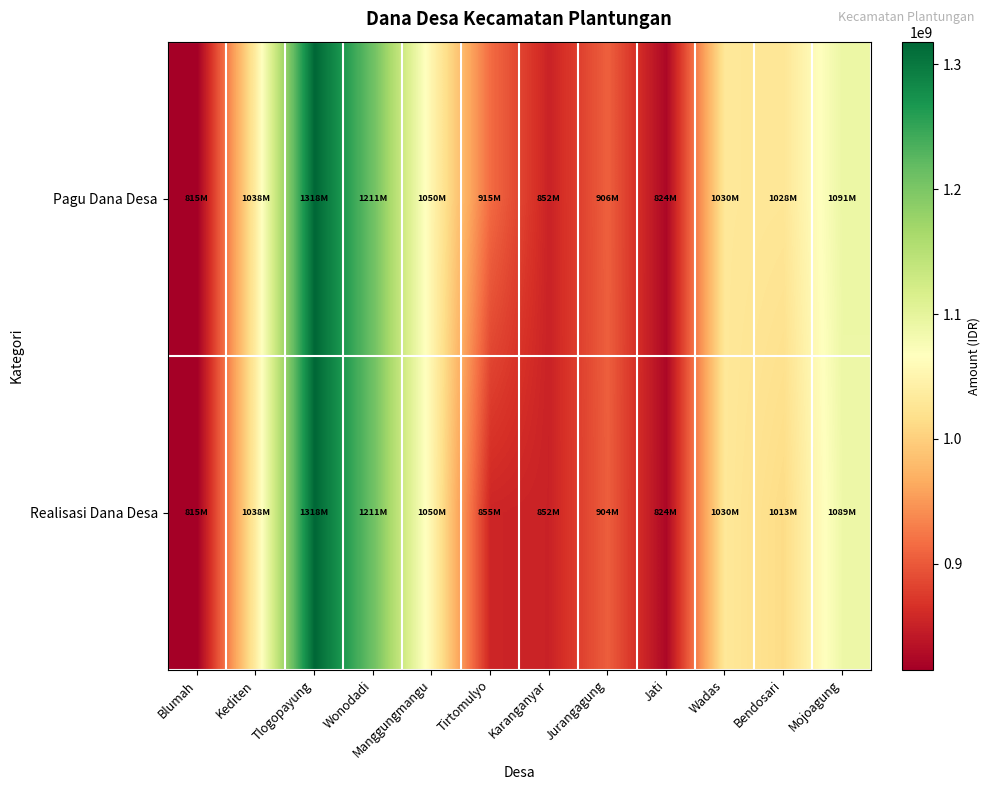

Reading right to left, what are all the values shown in this chart?

Pagu Dana Desa: Mojoagung=1091406000	Bendosari=1027814000	Wadas=1029924000	Jati=823835000	Jurangagung=905981000	Karanganyar=852324000	Tirtomulyo=914881000	Manggungmangu=1049653000	Wonodadi=1210652000	Tlogopayung=1318191000	Kediten=1038074000	Blumah=815194000
Realisasi Dana Desa: Mojoagung=1088815000	Bendosari=1012878950	Wadas=1029924000	Jati=823835000	Jurangagung=904324000	Karanganyar=852324000	Tirtomulyo=855074600	Manggungmangu=1049653000	Wonodadi=1210652000	Tlogopayung=1318191000	Kediten=1038074000	Blumah=815194000